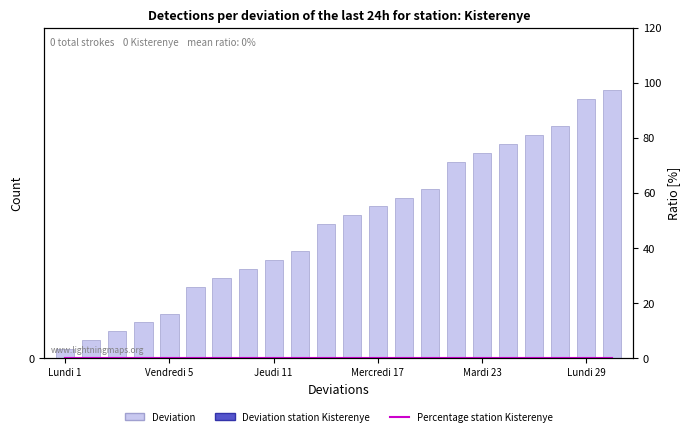

The value of Percentage station Kisterenye at Vendredi 5 is 0. True or false?

True